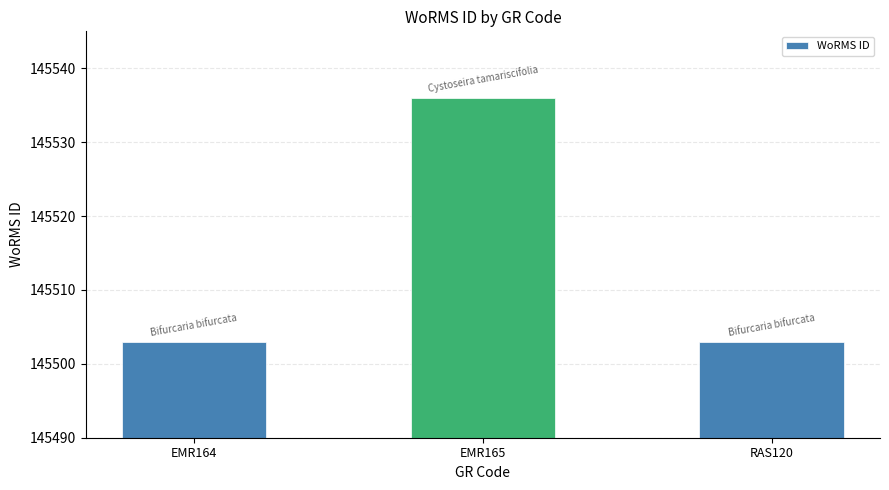

What is the ratio of the value at EMR164 to the value at EMR165?

1.0